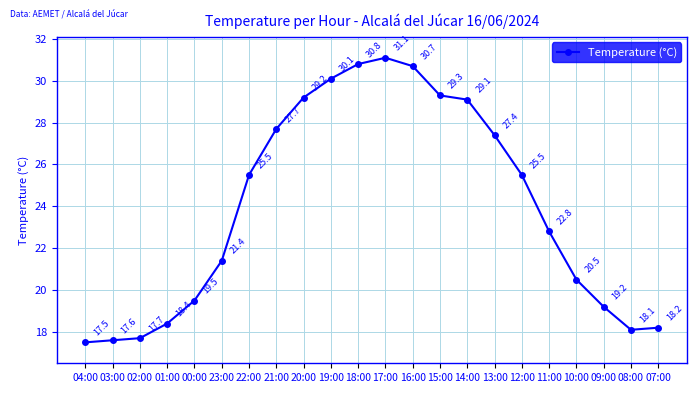

The value at 04:00 is 24.5. True or false?

False